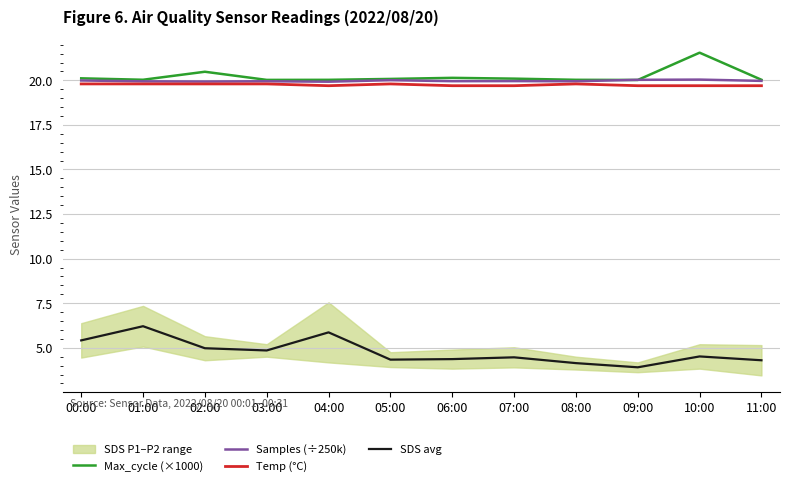

True or false: Max_cycle (×1000) and SDS avg cross at least once.

False